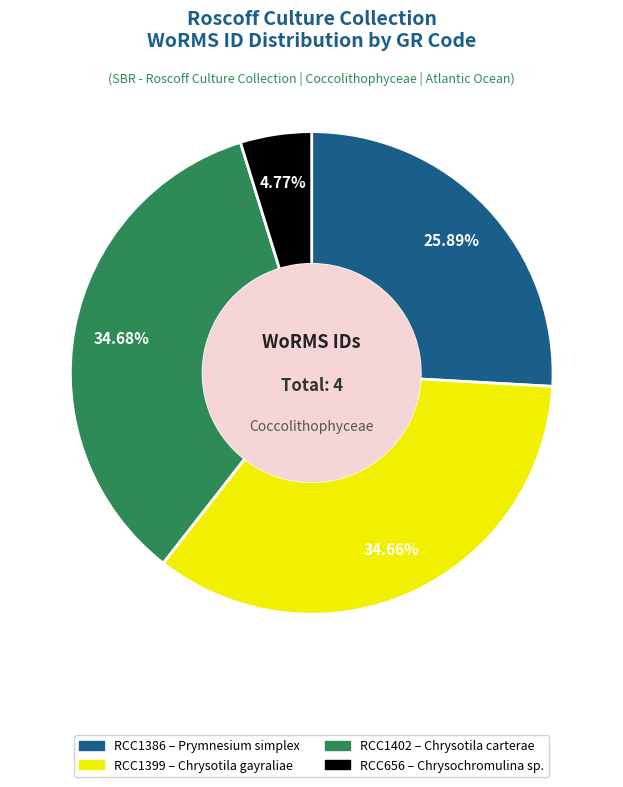

Does any single category account for the majority?

No